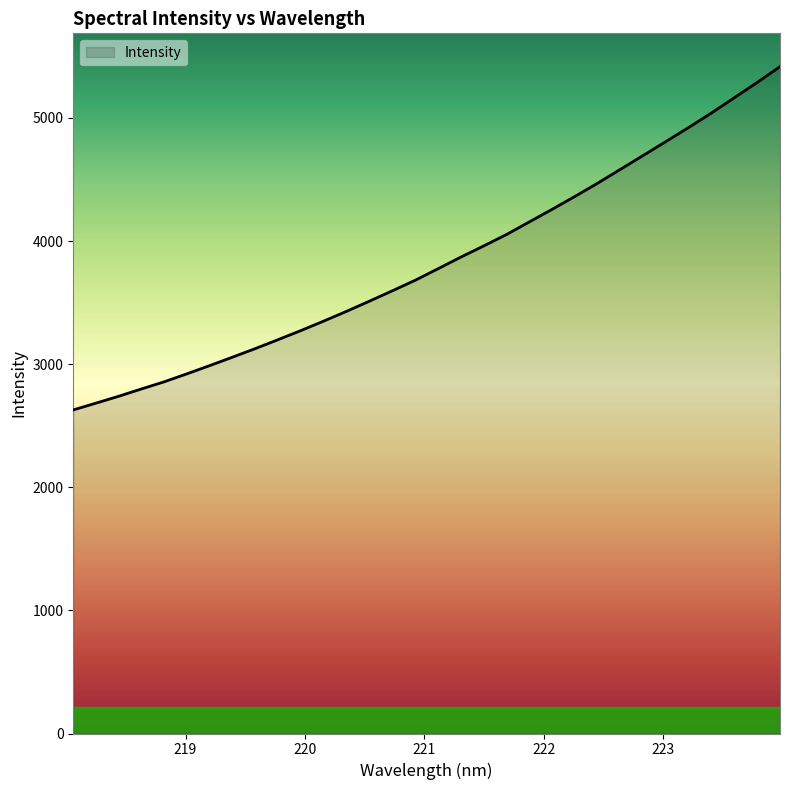

How many values are below 3776?

16